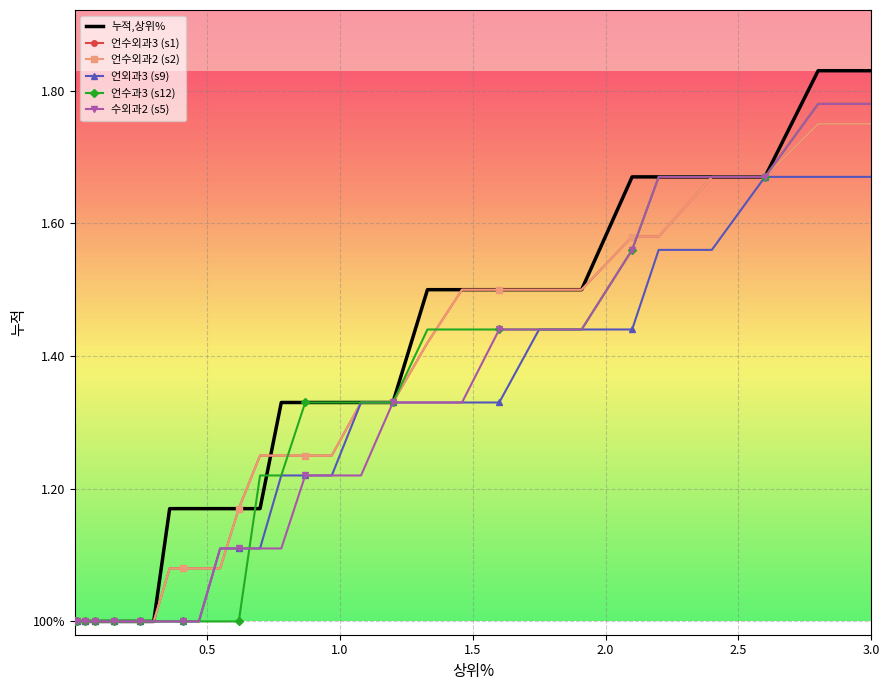

What is the difference between the maximum and minimum values in the 언수외과3 (s1) series?

0.8